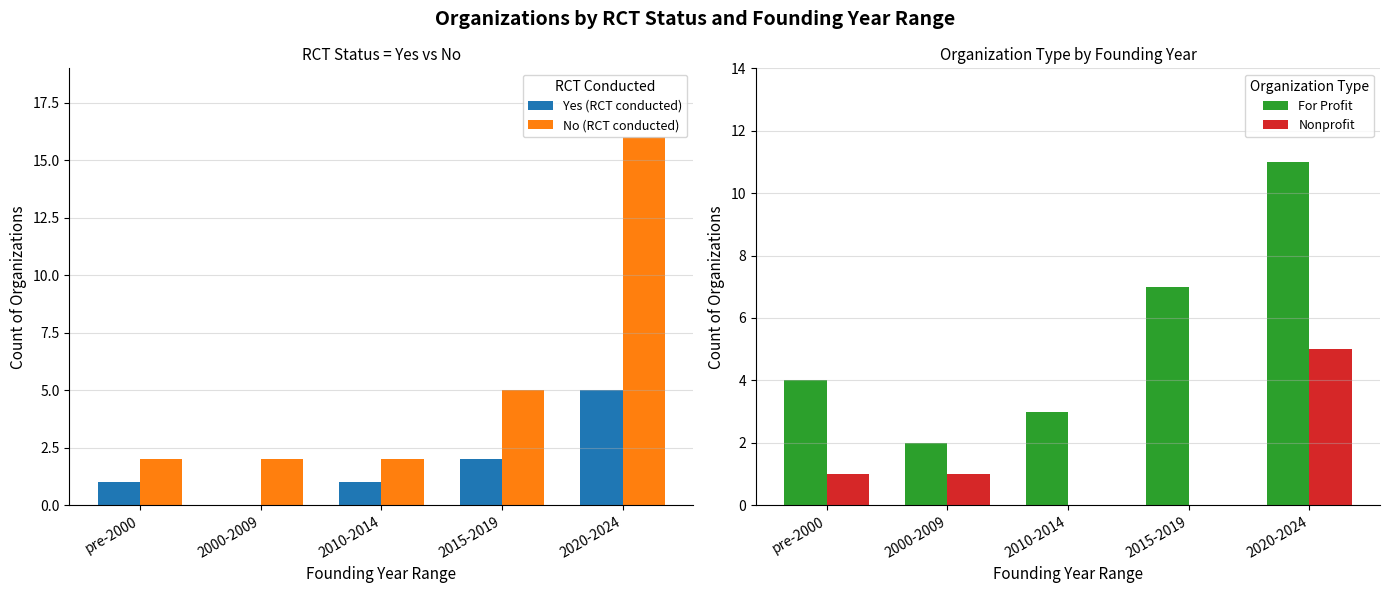

What are all the series names shown in the legend?

Yes (RCT conducted), No (RCT conducted), For Profit, Nonprofit